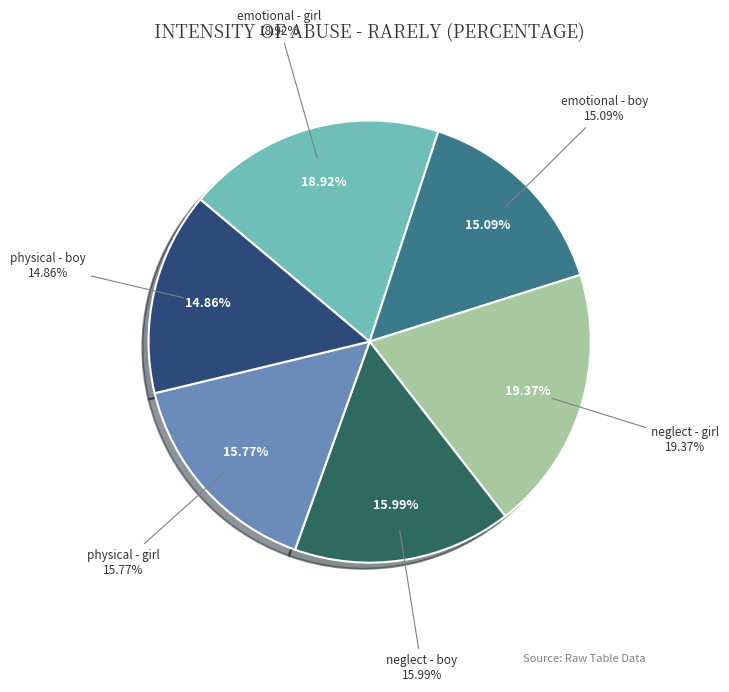

How many slices are in this pie chart?

6